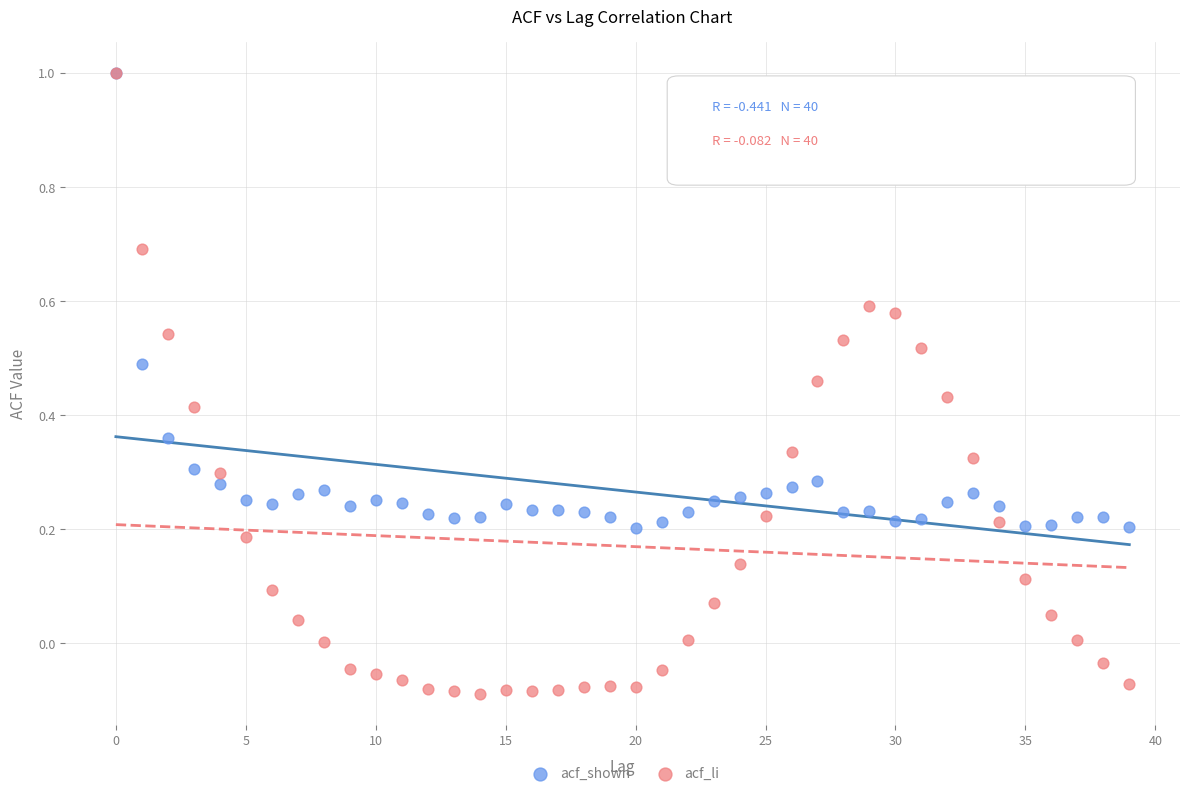

Which series has the largest Y range (max minus min)?

acf_li